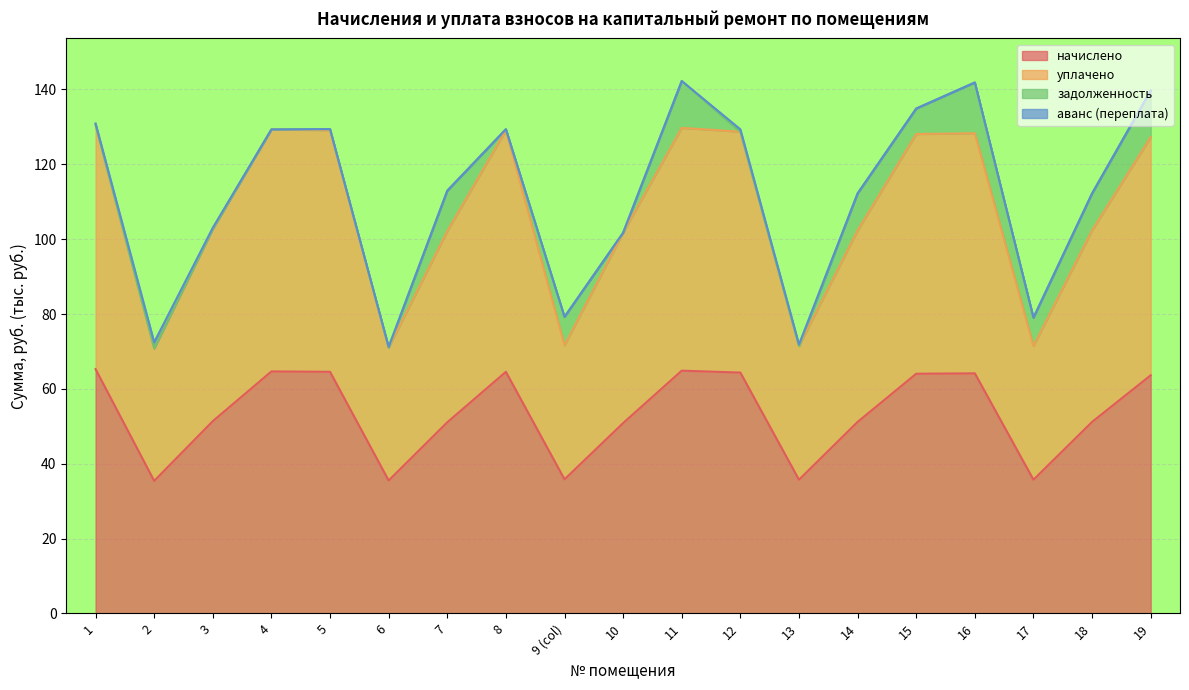

What is the average value of the уплачено series?

106.7